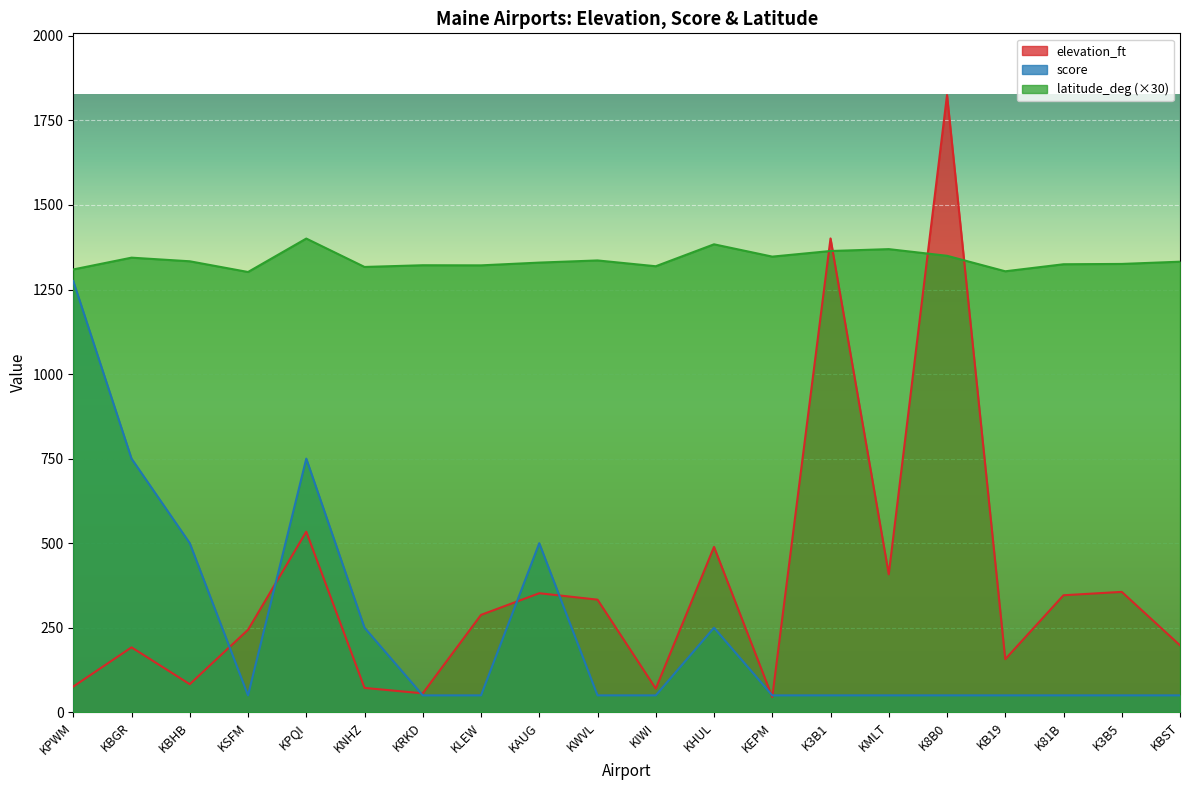

After their last crossing, which series has the higher values: elevation_ft or latitude_deg?

latitude_deg